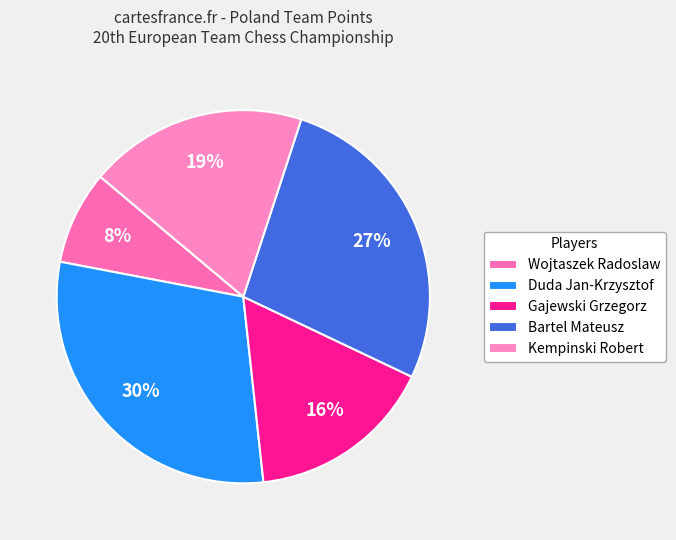

To the nearest percent, what percentage of the pie is Duda Jan-Krzysztof?

30%